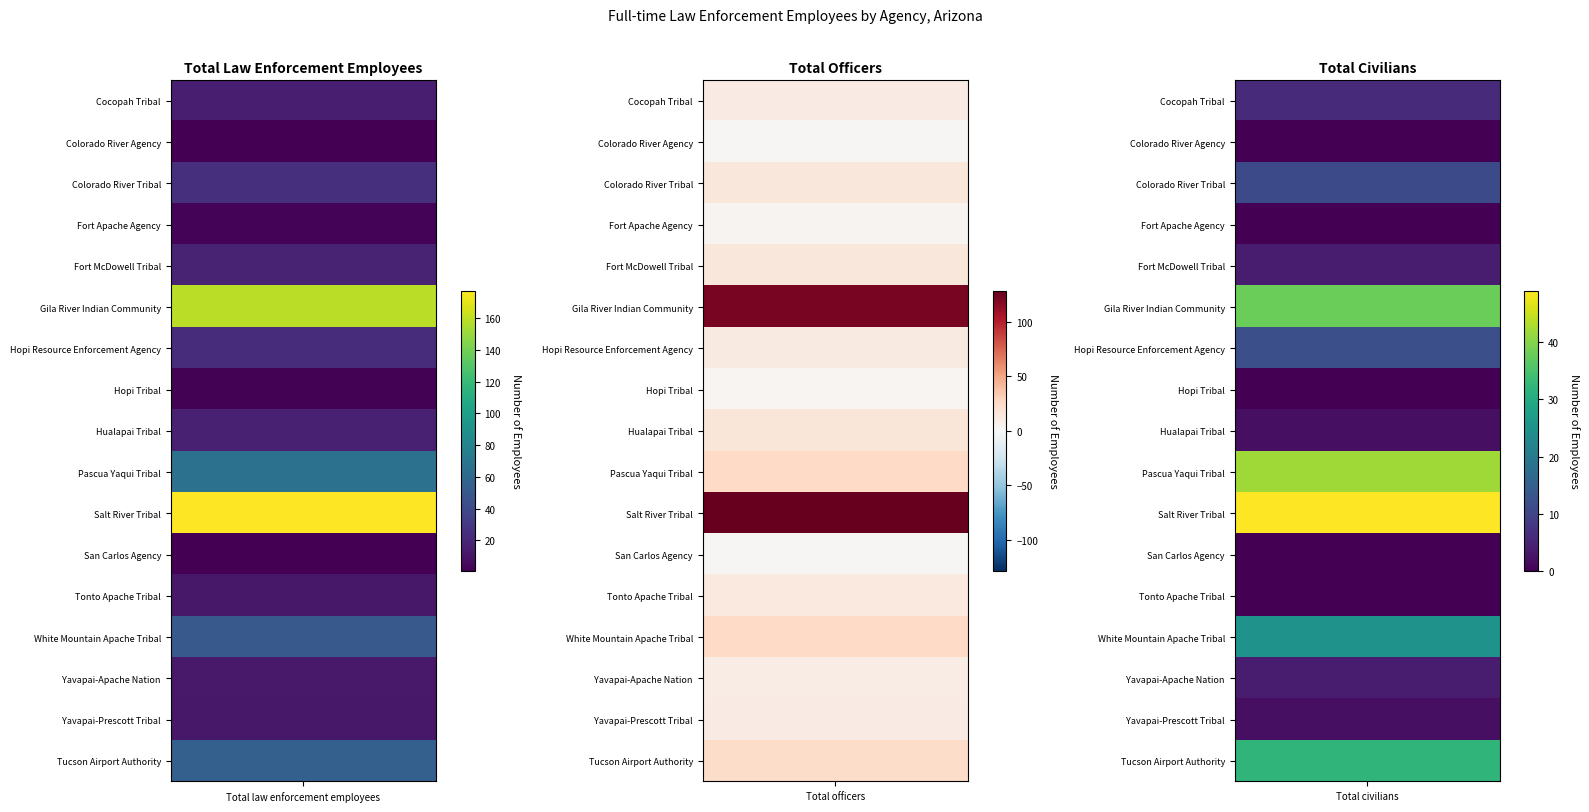

Reading left to right, extract all data points from this chart.

Cocopah Tribal: 0=16	1=10	2=6
Colorado River Agency: 0=1	1=1	2=0
Colorado River Tribal: 0=25	1=14	2=11
Fort Apache Agency: 0=3	1=3	2=0
Fort McDowell Tribal: 0=18	1=14	2=4
Gila River Indian Community: 0=159	1=121	2=38
Hopi Resource Enforcement Agency: 0=23	1=11	2=12
Hopi Tribal: 0=2	1=2	2=0
Hualapai Tribal: 0=17	1=15	2=2
Pascua Yaqui Tribal: 0=67	1=25	2=42
Salt River Tribal: 0=177	1=128	2=49
San Carlos Agency: 0=1	1=1	2=0
Tonto Apache Tribal: 0=12	1=12	2=0
White Mountain Apache Tribal: 0=50	1=25	2=25
Yavapai-Apache Nation: 0=13	1=9	2=4
Yavapai-Prescott Tribal: 0=12	1=10	2=2
Tucson Airport Authority: 0=55	1=23	2=32